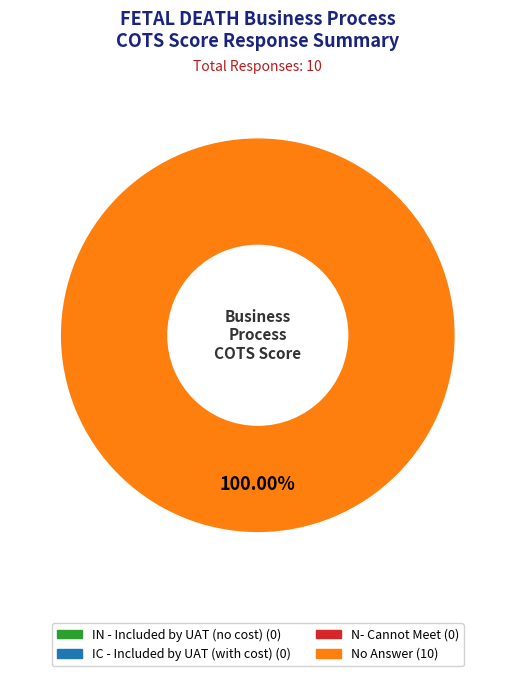

Does any single category account for the majority?

Yes